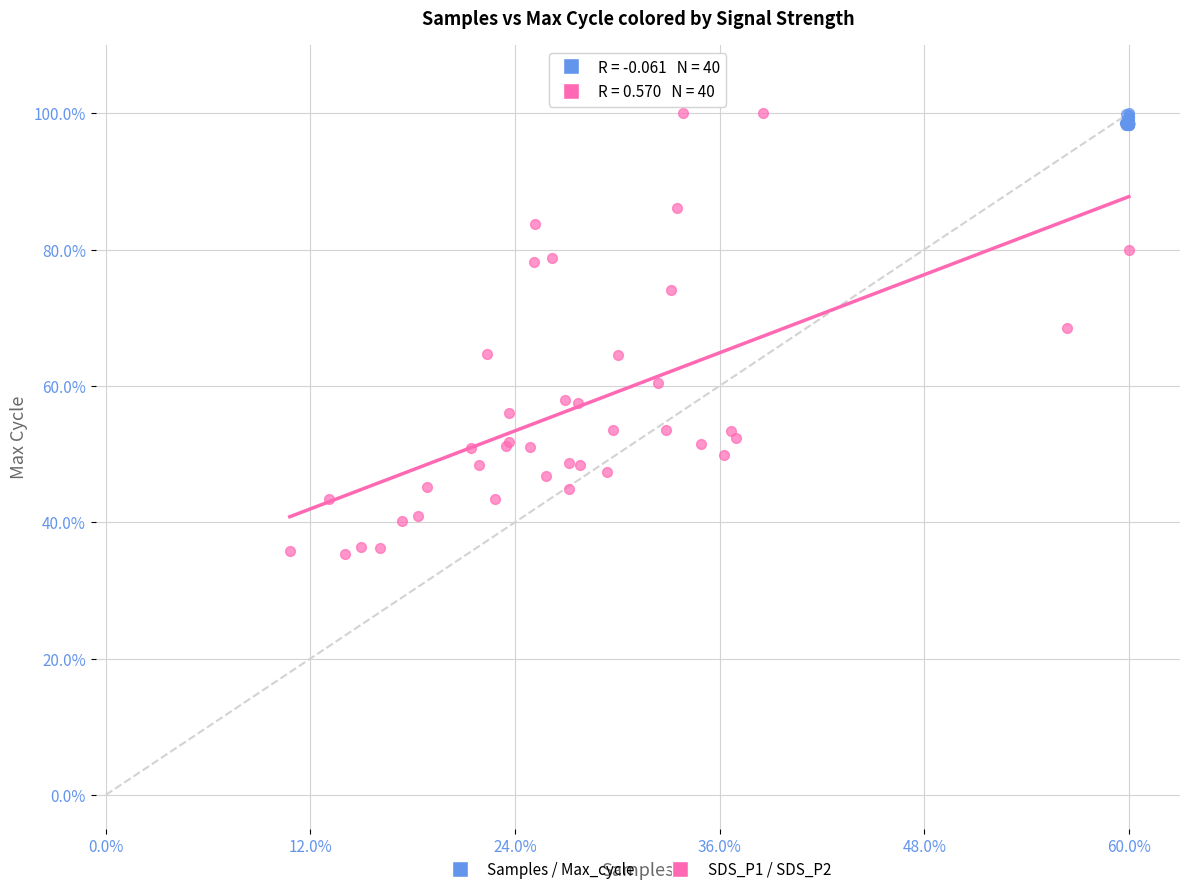

Which series reaches the minimum Y coordinate?

SDS_P1 / SDS_P2